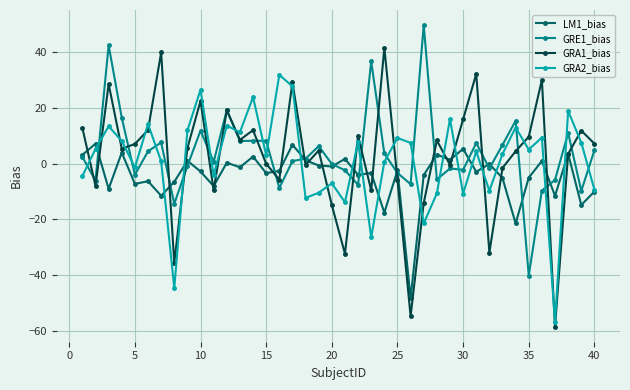

What is the value of the GRA1_bias point at the 38th from the left?

3.4